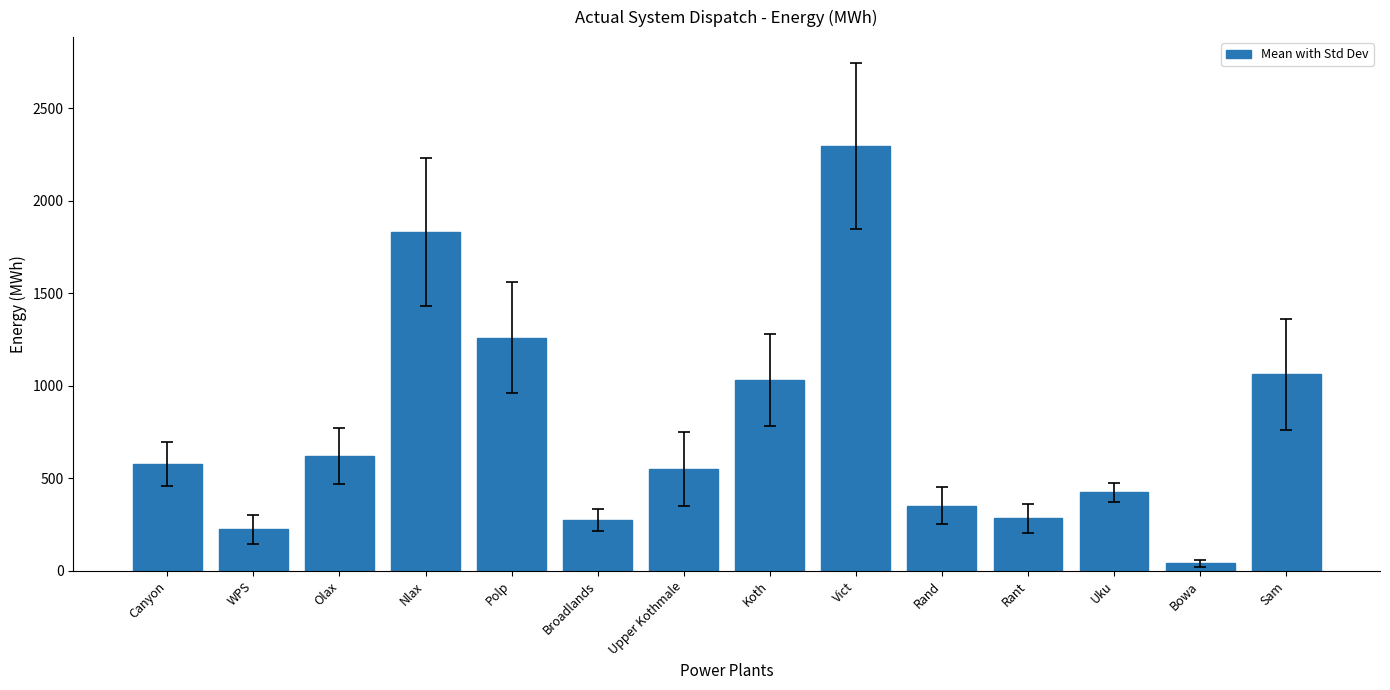

Which label corresponds to the smallest value in the chart?

Bowa